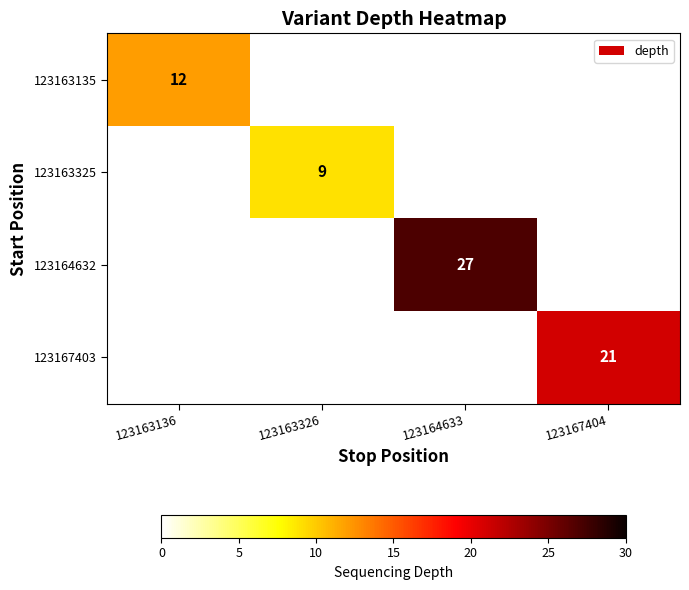

What is the greatest value displayed?

27.0